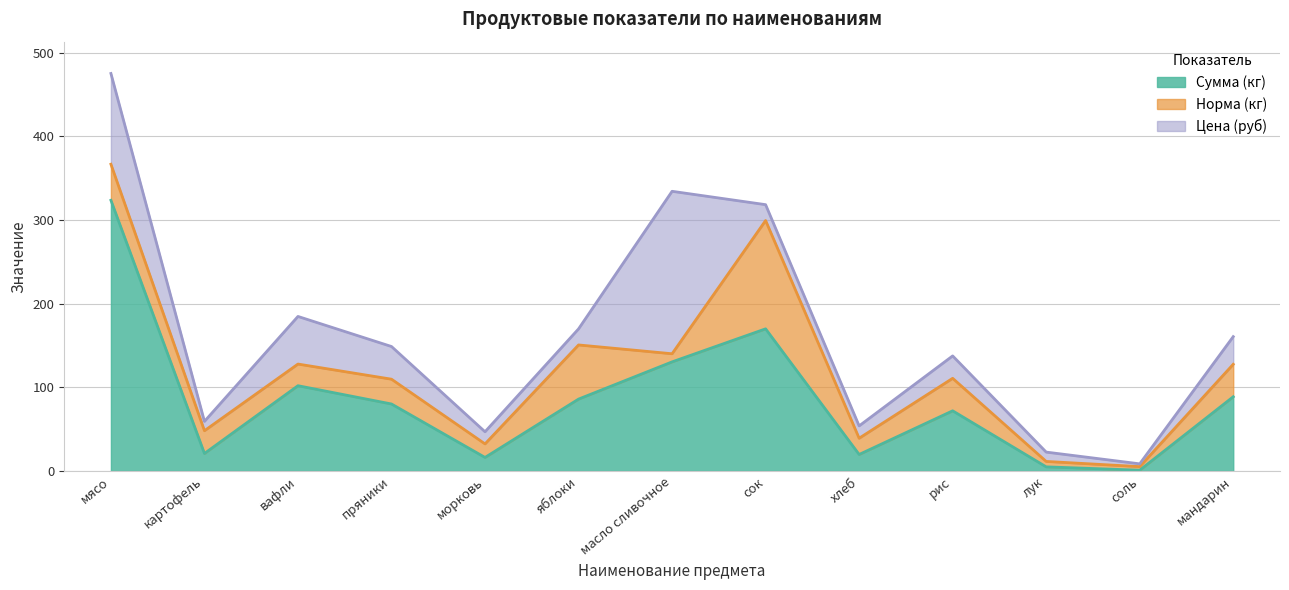

How many distinct data groups are displayed?

3